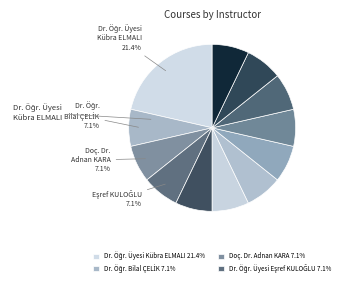

How many slices are in this pie chart?

12